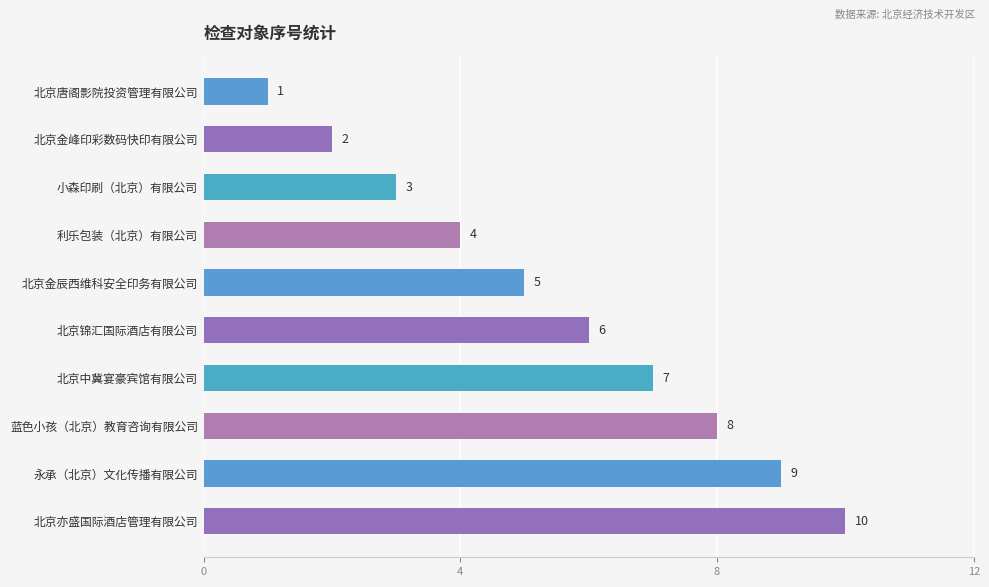

How many data points does each series have?

10